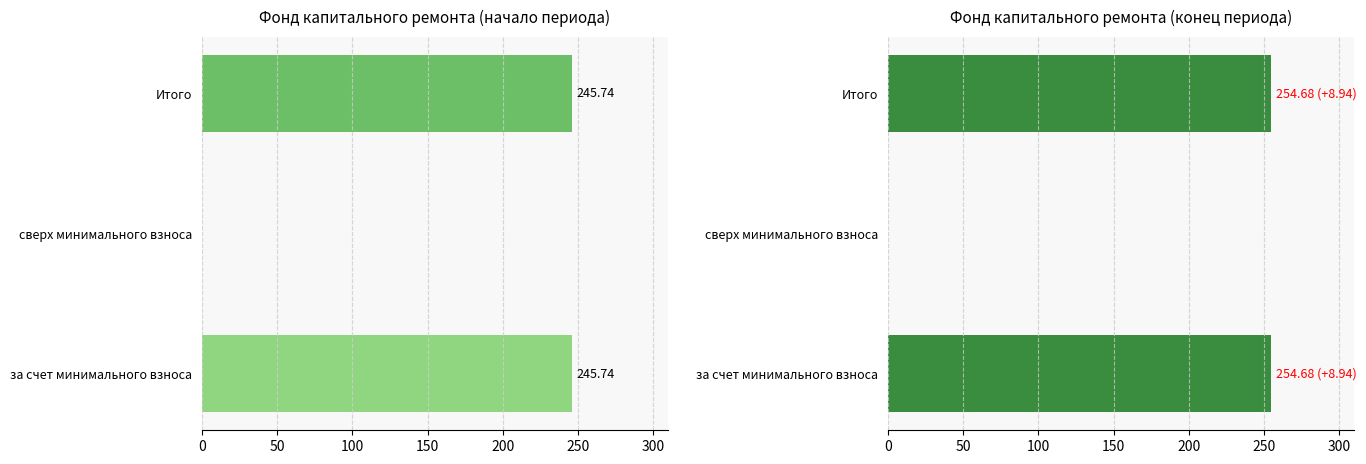

What is the difference between the maximum and minimum values in the Остаток на начало периода series?

245.7